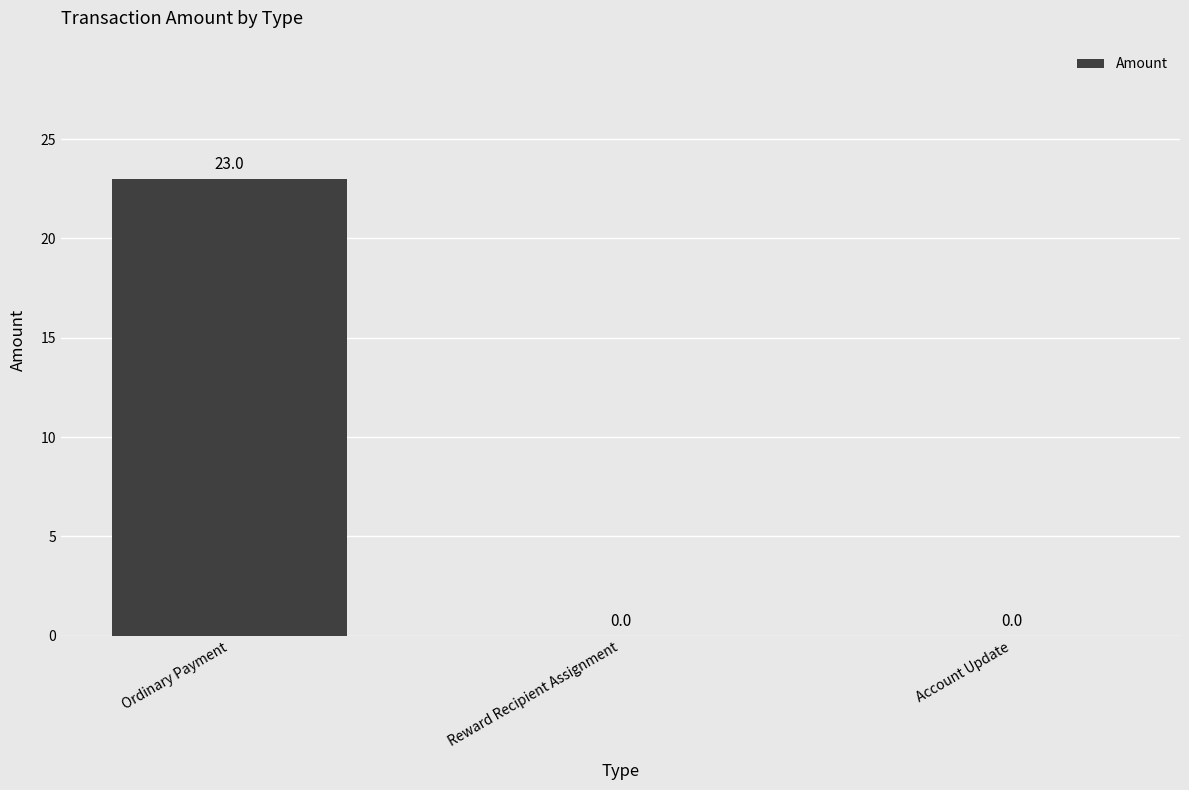

Which has a higher value, Account Update or Ordinary Payment?

Ordinary Payment